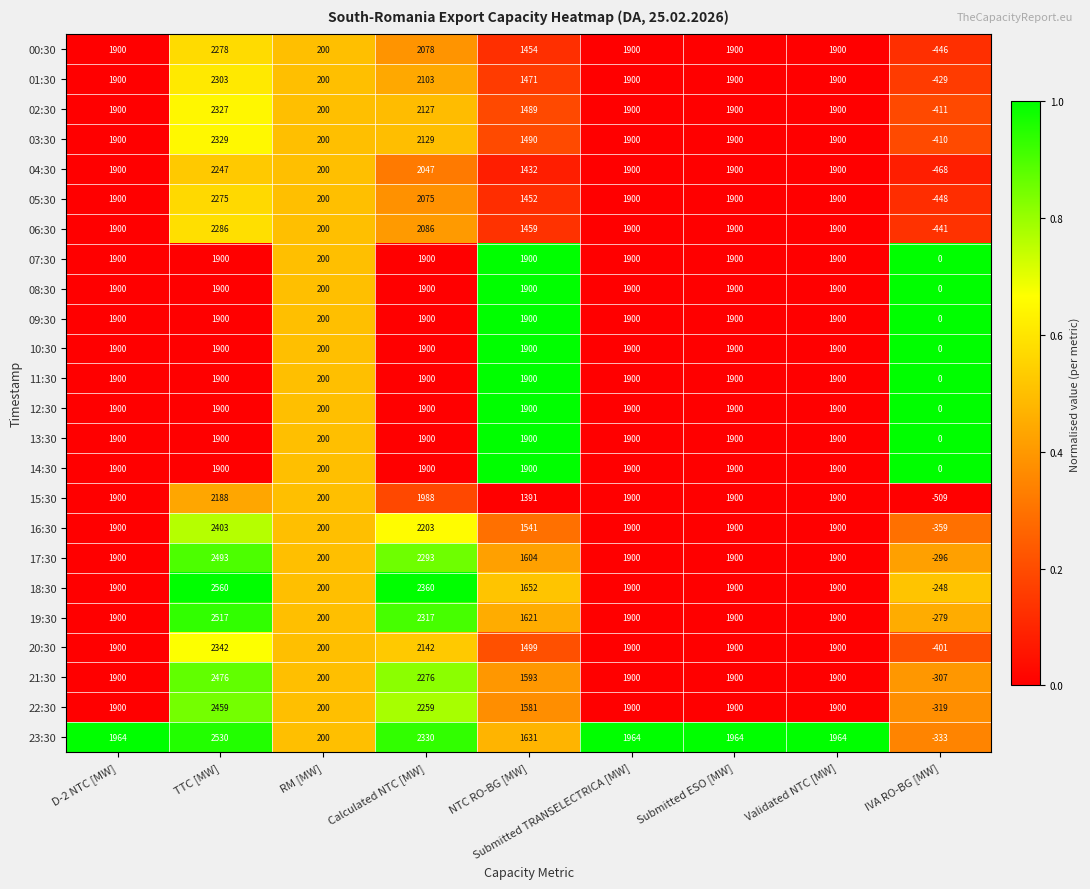

Count the number of data series in this chart.

24